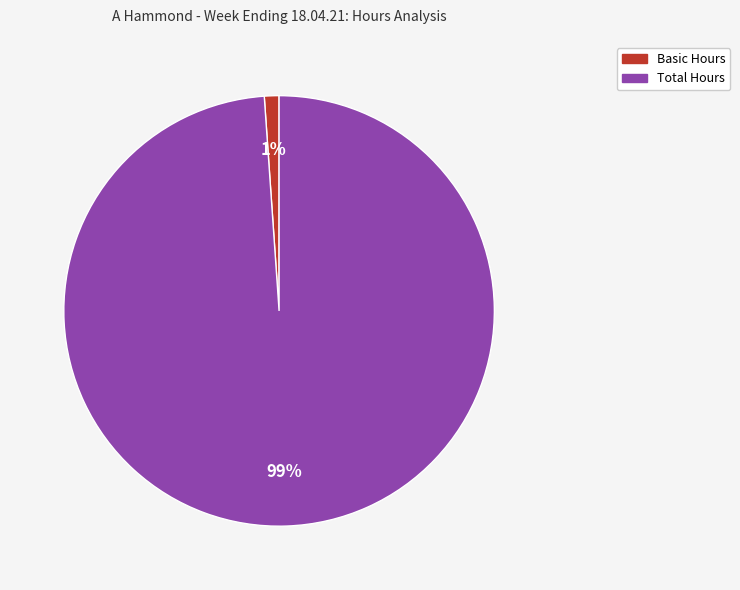

To the nearest percent, what is the difference between the largest and smallest slice percentages?

98%